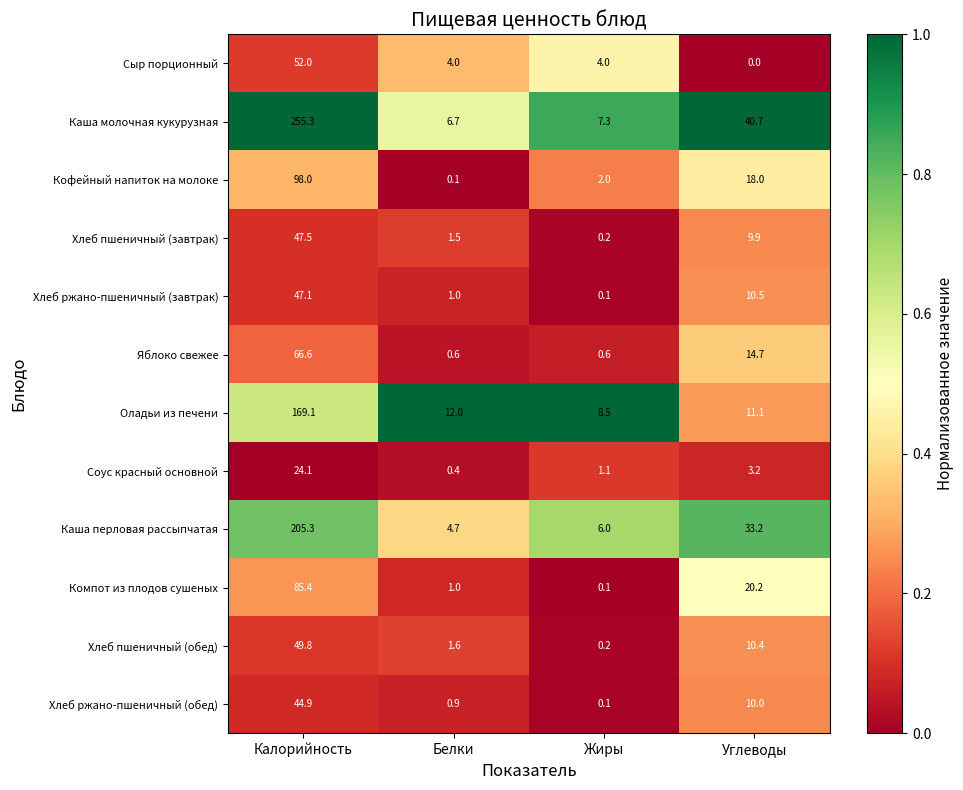

What is the total value across all series at Жиры?

30.2